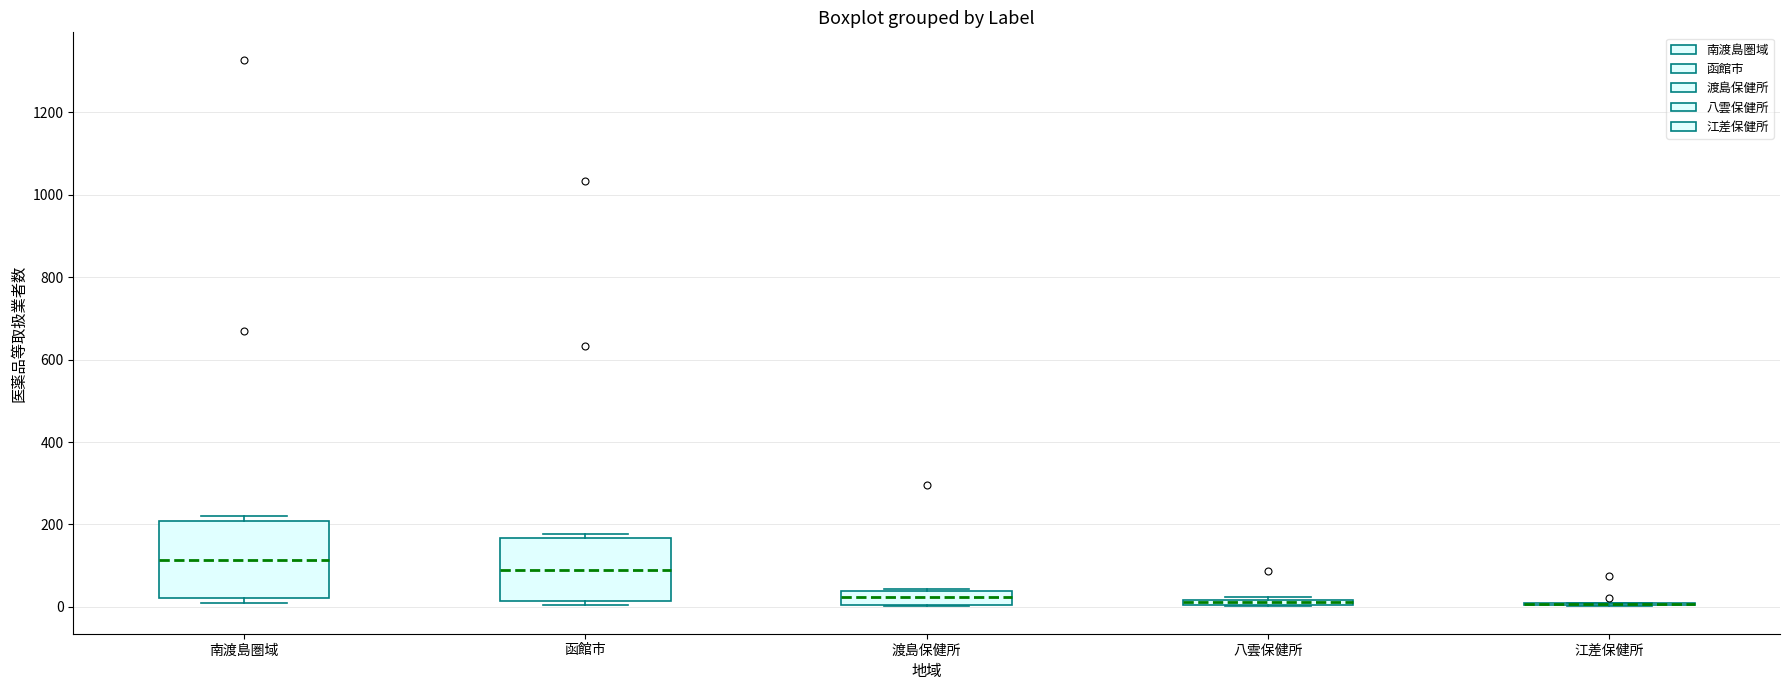

Where is the lower edge of the box for 函館市 on the y-axis? The values are not printed on the chart, so give them approximately, as read against the axis.

20